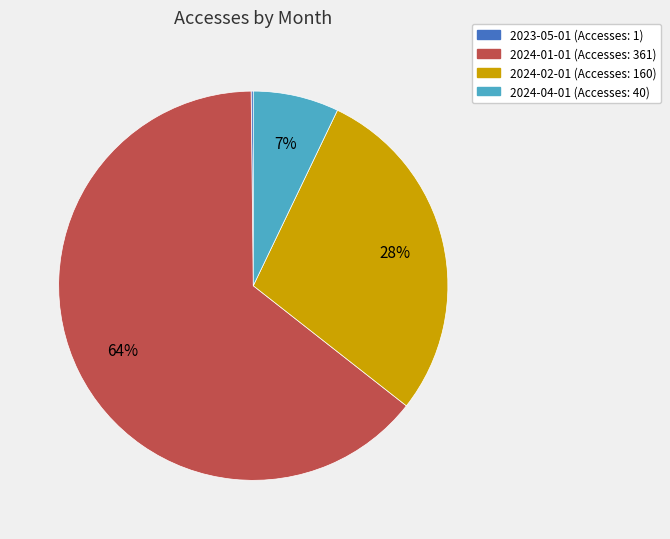

What is the majority slice?

2024-01-01